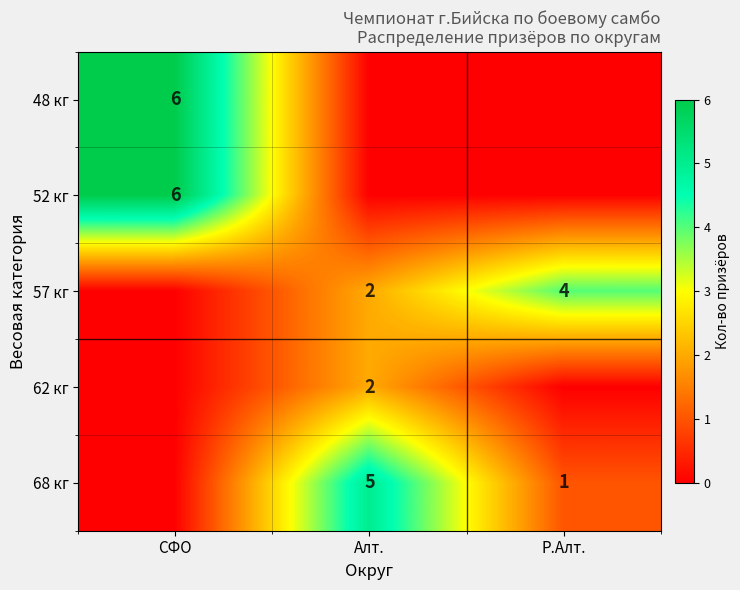

The 62 кг series shows 1 at Алт.. True or false?

False